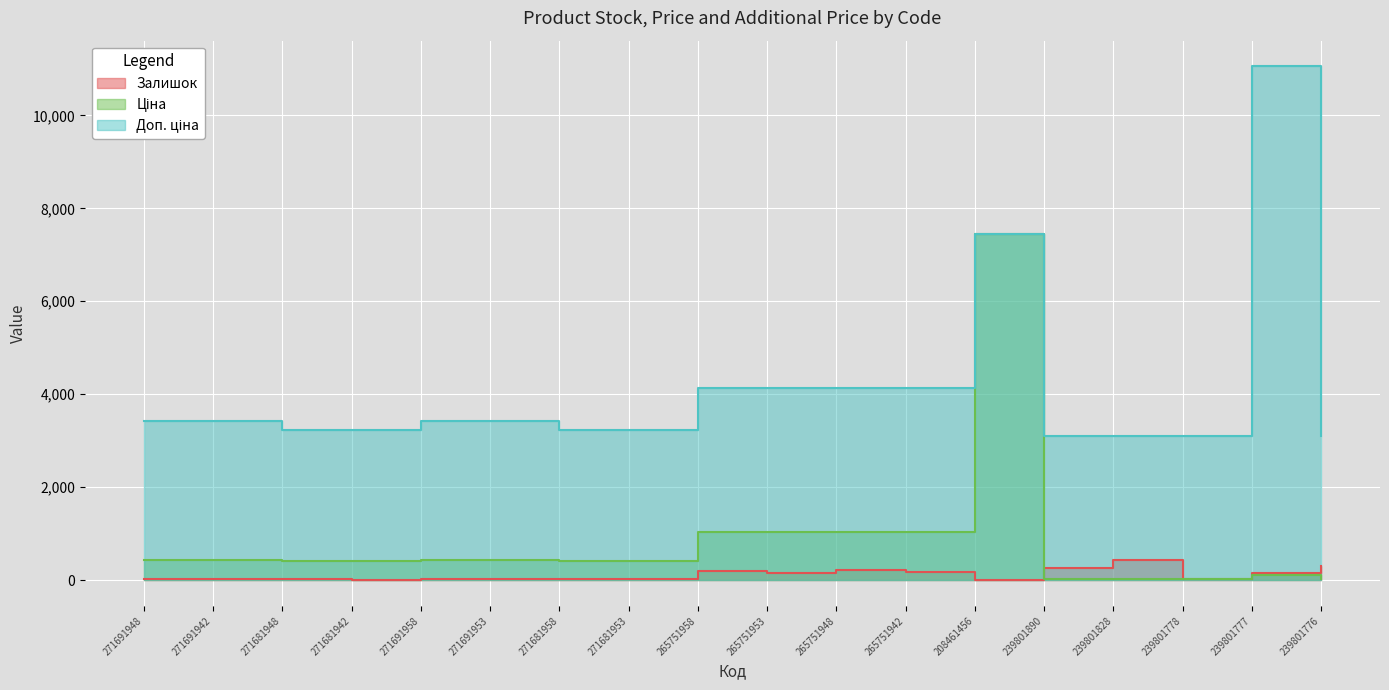

What is the maximum value for Доп. ціна?

11055.0